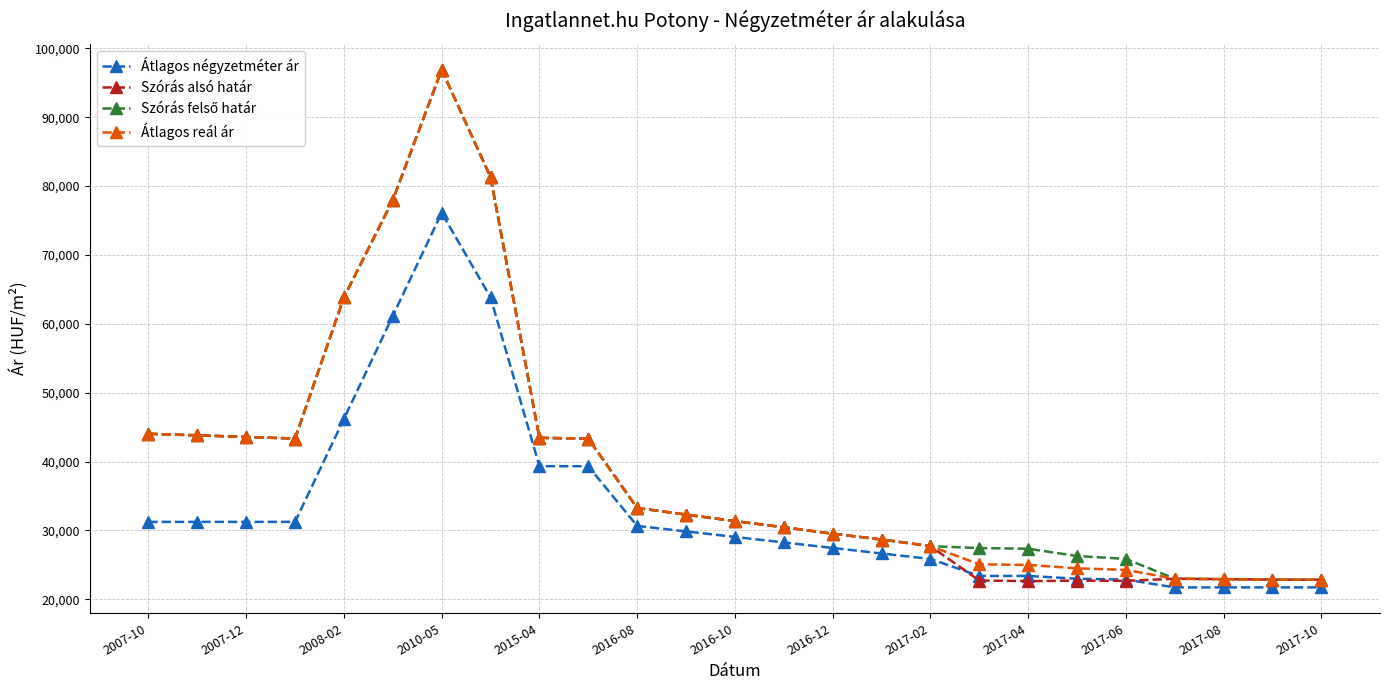

What is the smallest value displayed?

21739